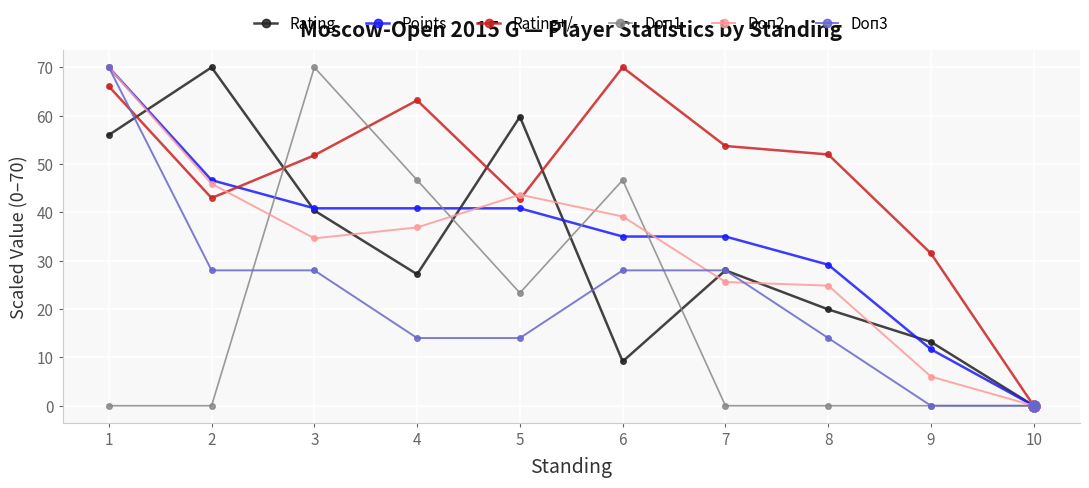

Which series has the largest total across all categories?

Rating+/-